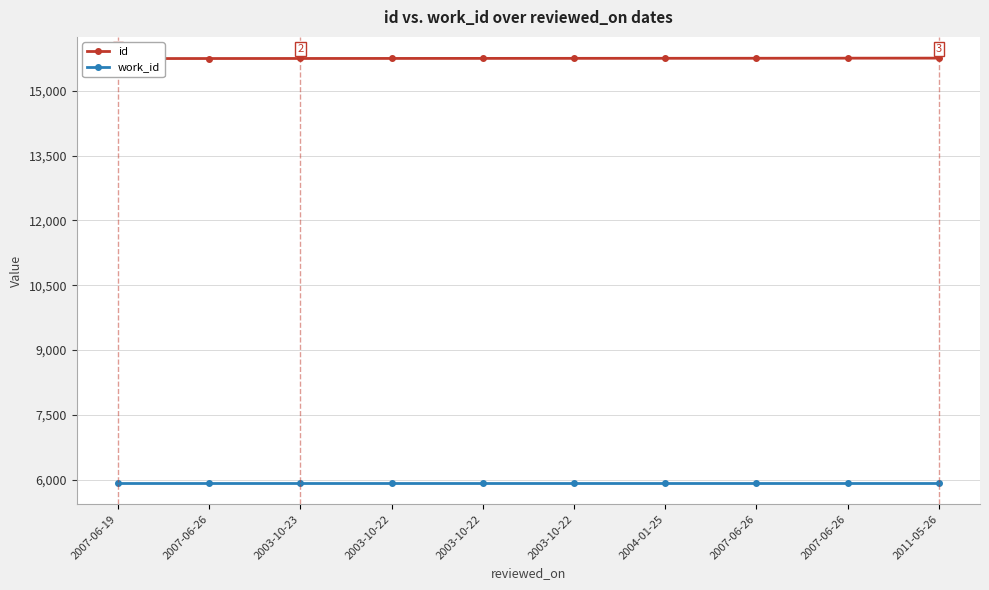

Which series has the largest range (max minus min)?

id